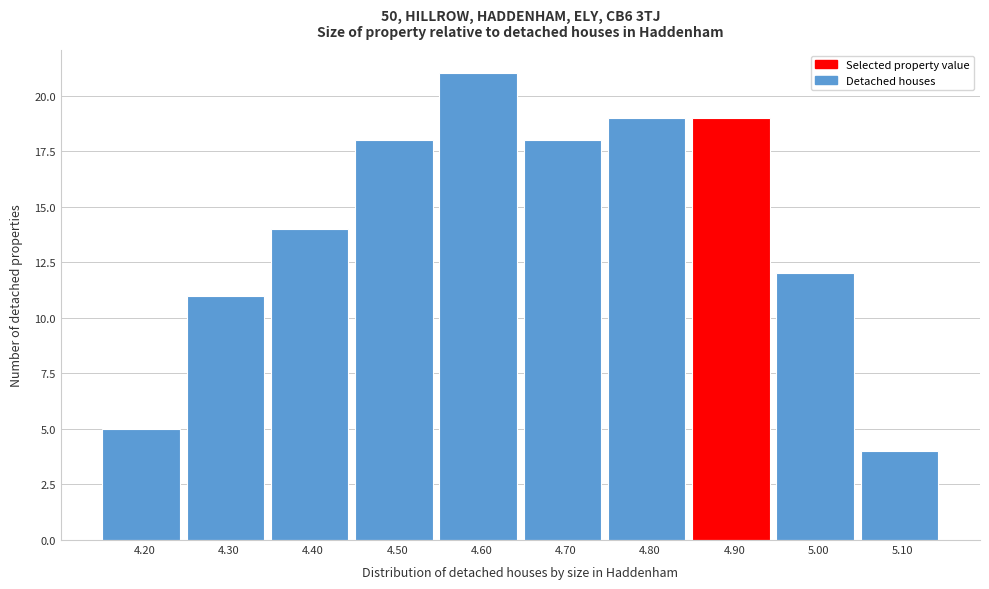

Reading right to left, what are all the values shown in this chart?

5.10=4	5.00=12	4.90=19	4.80=19	4.70=18	4.60=21	4.50=18	4.40=14	4.30=11	4.20=5